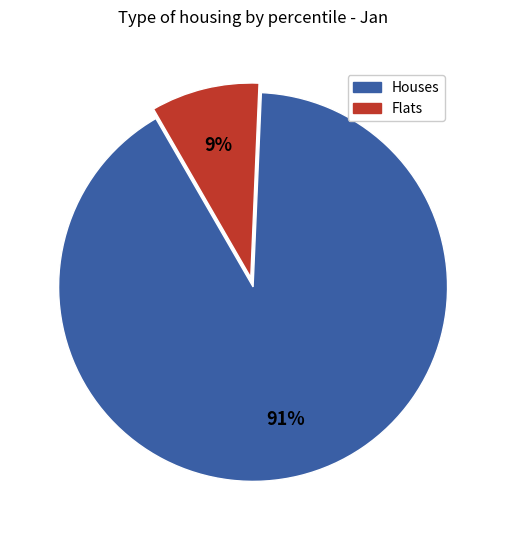

To the nearest percent, what is the average slice percentage?

50%